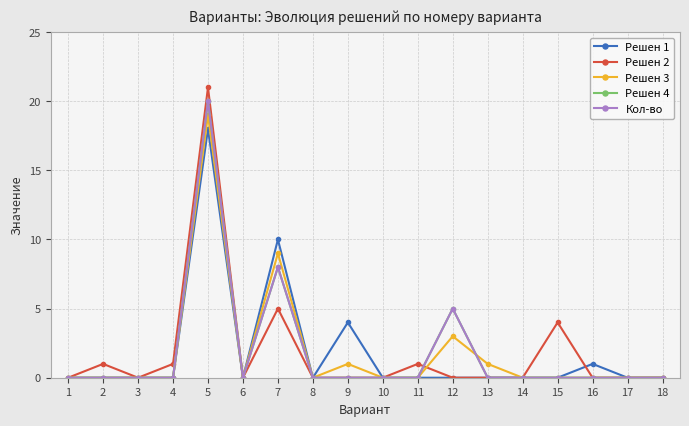

In Решен 4, how many points are lower than both neighbors (excluding endpoints)?

1